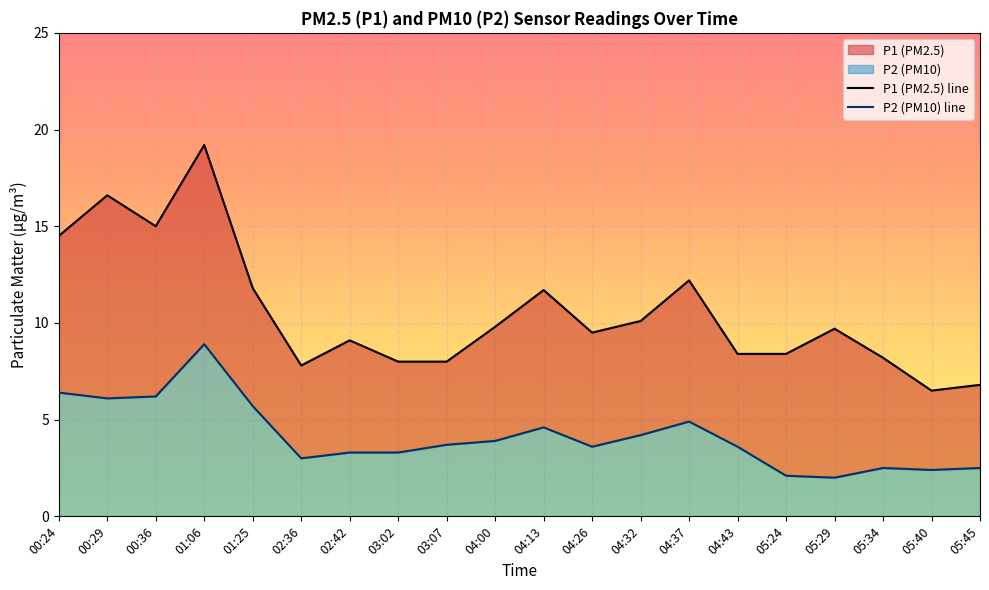

At how many categories does at least one series exceed 6?

20